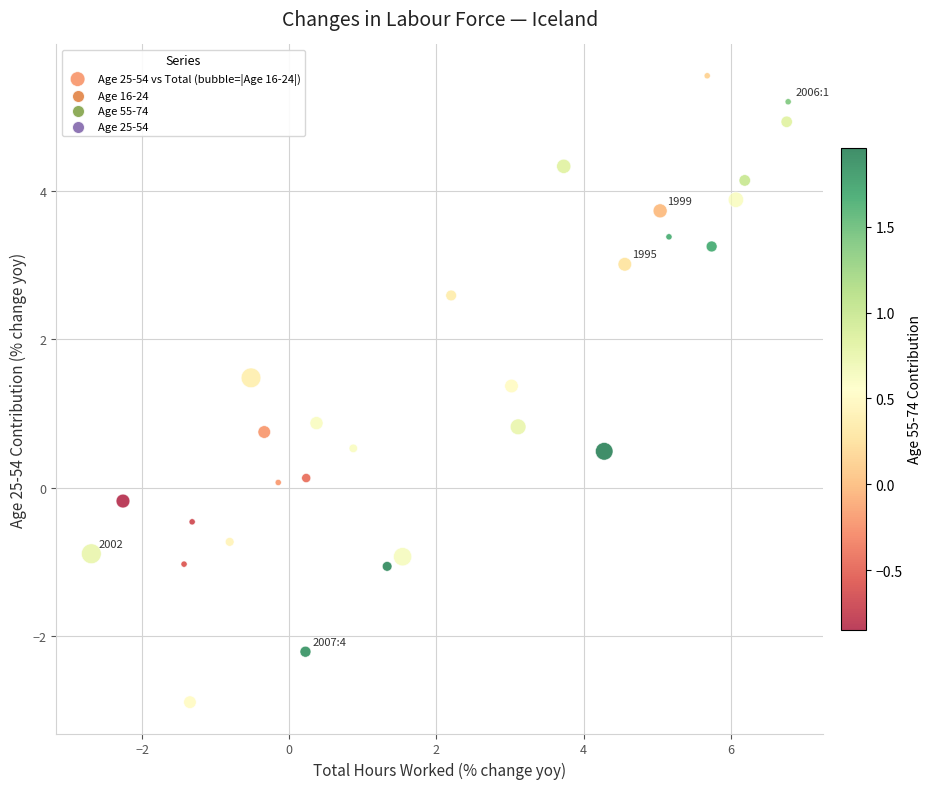

What is the range of X values (max minus min)?

9.5